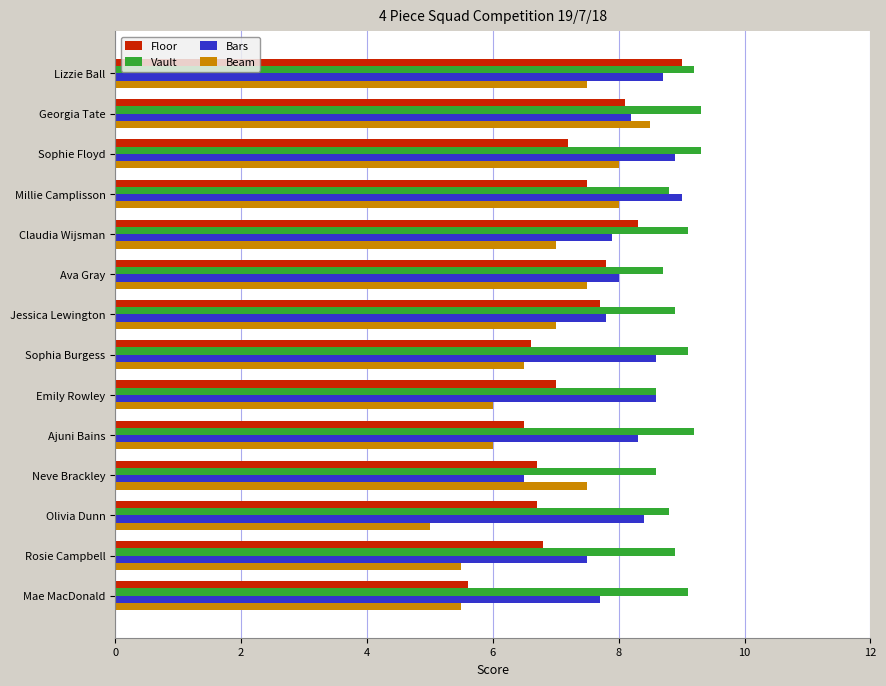

Read the Floor value at Jessica Lewington.

7.7